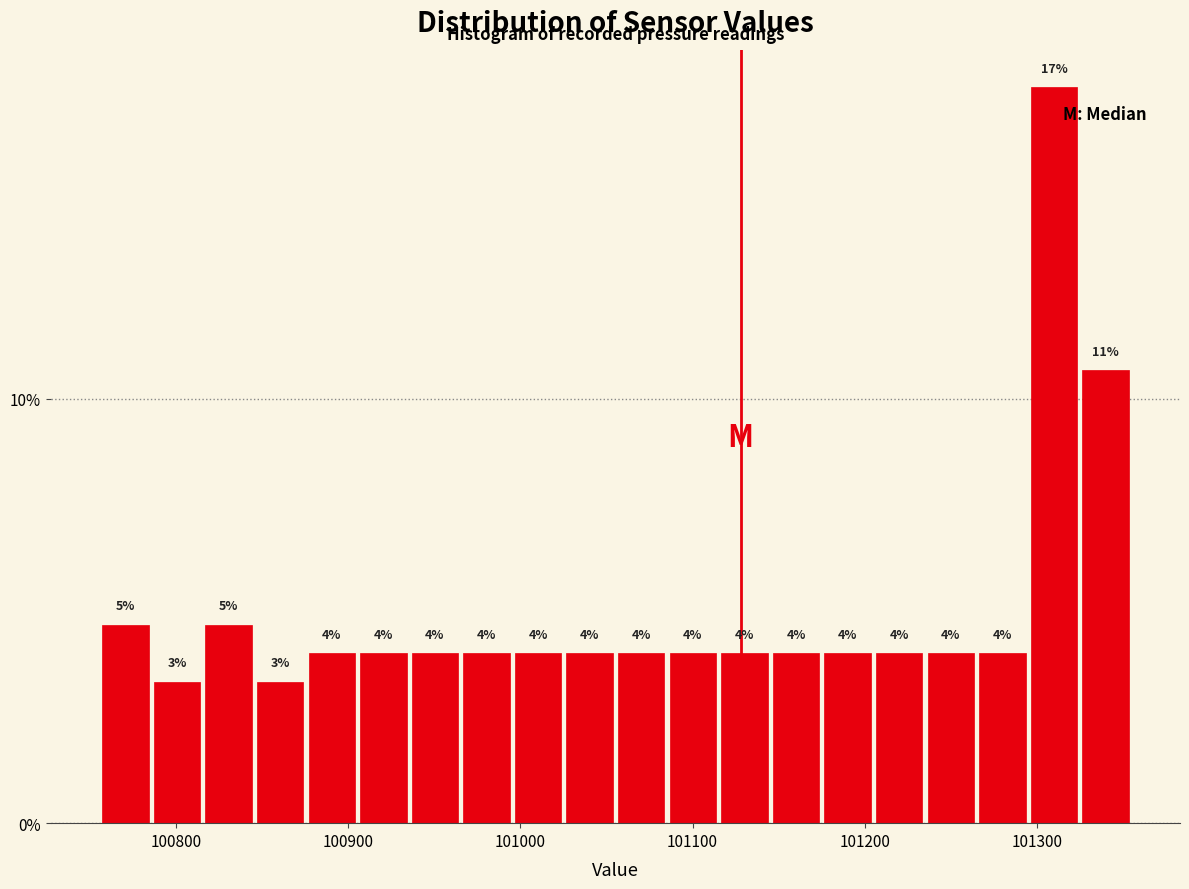

Around what value on the x-axis is the tallest bar? Give the approximate position of its centre, as read against the axis.

101310